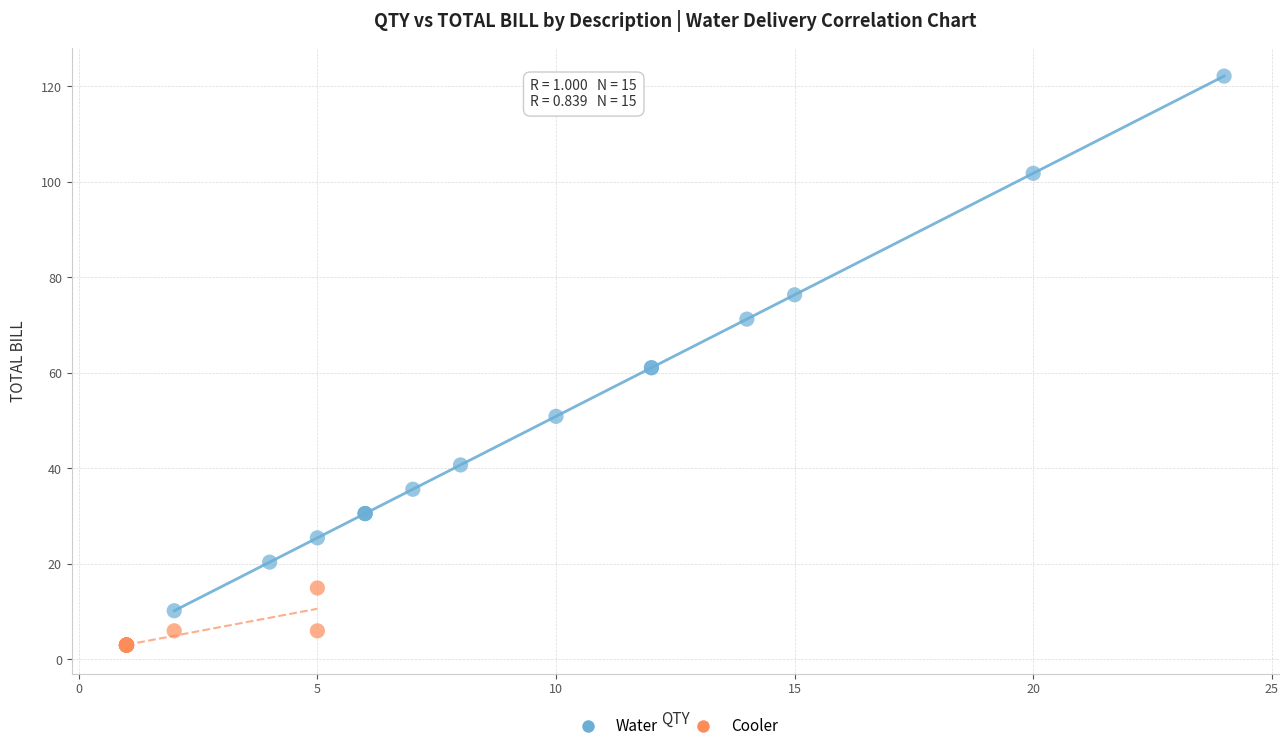

Which series reaches the maximum Y coordinate?

Water